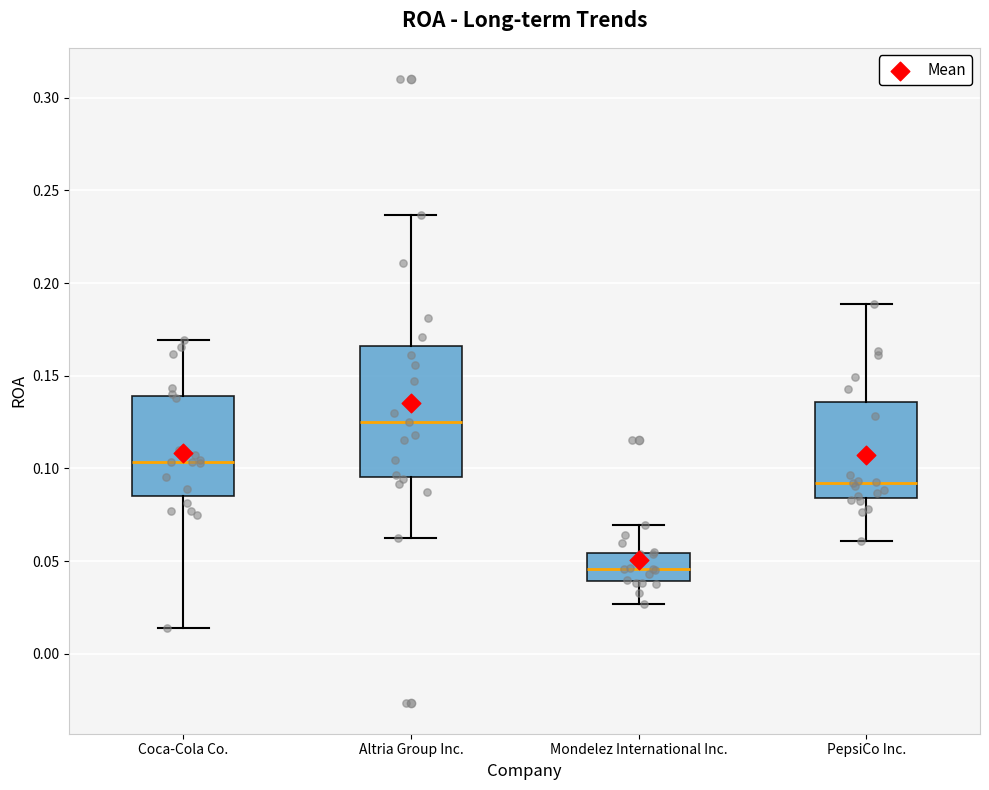

Where does the lower whisker of the box for Mondelez International Inc. end on the y-axis? The values are not printed on the chart, so give them approximately, as read against the axis.

0.025